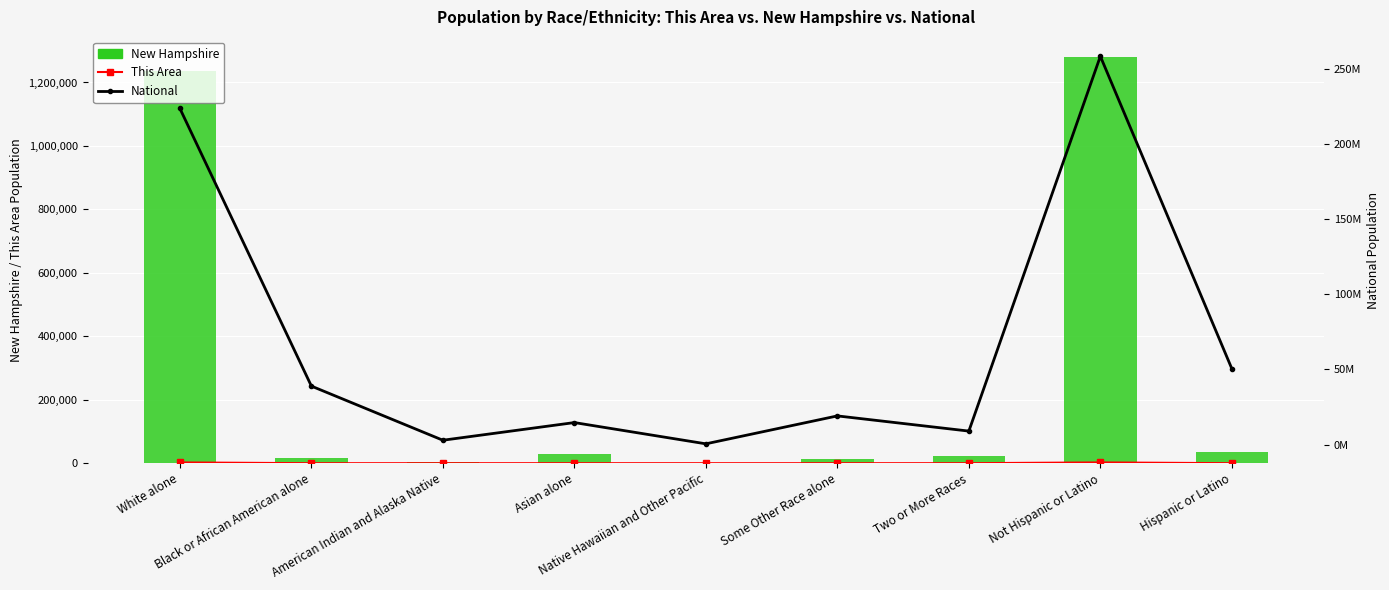

What is the difference between the highest and lowest values at White alone?

223550848